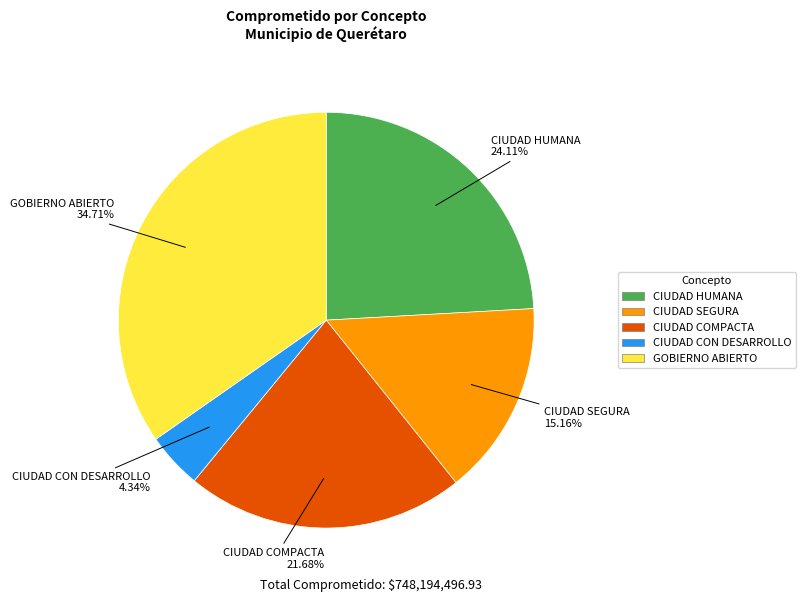

Does any single category account for the majority?

No